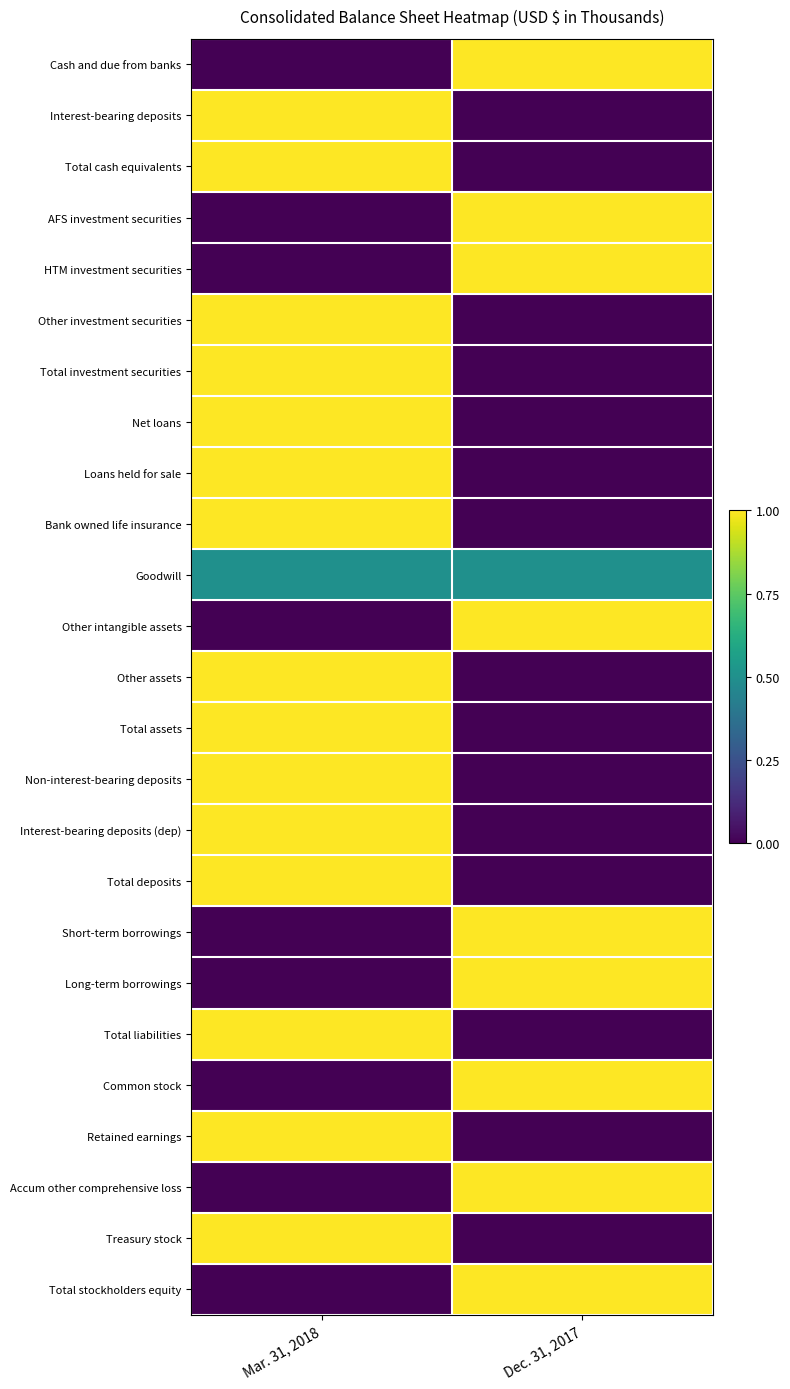

Reading left to right, transcribe all the data shown in this chart.

Cash and due from banks: Mar. 31, 2018=0.0	Dec. 31, 2017=1.0
Interest-bearing deposits: Mar. 31, 2018=1.0	Dec. 31, 2017=0.0
Total cash equivalents: Mar. 31, 2018=1.0	Dec. 31, 2017=0.0
AFS investment securities: Mar. 31, 2018=0.0	Dec. 31, 2017=1.0
HTM investment securities: Mar. 31, 2018=0.0	Dec. 31, 2017=1.0
Other investment securities: Mar. 31, 2018=1.0	Dec. 31, 2017=0.0
Total investment securities: Mar. 31, 2018=1.0	Dec. 31, 2017=0.0
Net loans: Mar. 31, 2018=1.0	Dec. 31, 2017=0.0
Loans held for sale: Mar. 31, 2018=1.0	Dec. 31, 2017=0.0
Bank owned life insurance: Mar. 31, 2018=1.0	Dec. 31, 2017=0.0
Goodwill: Mar. 31, 2018=0.5	Dec. 31, 2017=0.5
Other intangible assets: Mar. 31, 2018=0.0	Dec. 31, 2017=1.0
Other assets: Mar. 31, 2018=1.0	Dec. 31, 2017=0.0
Total assets: Mar. 31, 2018=1.0	Dec. 31, 2017=0.0
Non-interest-bearing deposits: Mar. 31, 2018=1.0	Dec. 31, 2017=0.0
Interest-bearing deposits (dep): Mar. 31, 2018=1.0	Dec. 31, 2017=0.0
Total deposits: Mar. 31, 2018=1.0	Dec. 31, 2017=0.0
Short-term borrowings: Mar. 31, 2018=0.0	Dec. 31, 2017=1.0
Long-term borrowings: Mar. 31, 2018=0.0	Dec. 31, 2017=1.0
Total liabilities: Mar. 31, 2018=1.0	Dec. 31, 2017=0.0
Common stock: Mar. 31, 2018=0.0	Dec. 31, 2017=1.0
Retained earnings: Mar. 31, 2018=1.0	Dec. 31, 2017=0.0
Accum other comprehensive loss: Mar. 31, 2018=0.0	Dec. 31, 2017=1.0
Treasury stock: Mar. 31, 2018=1.0	Dec. 31, 2017=0.0
Total stockholders equity: Mar. 31, 2018=0.0	Dec. 31, 2017=1.0